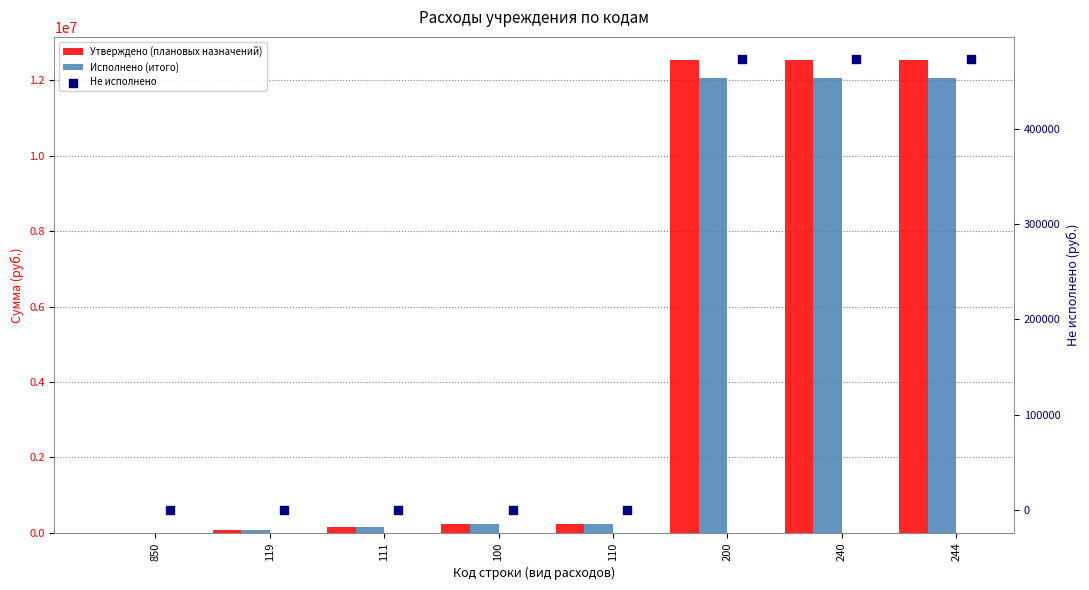

At which category is the sum across all series the highest?

200